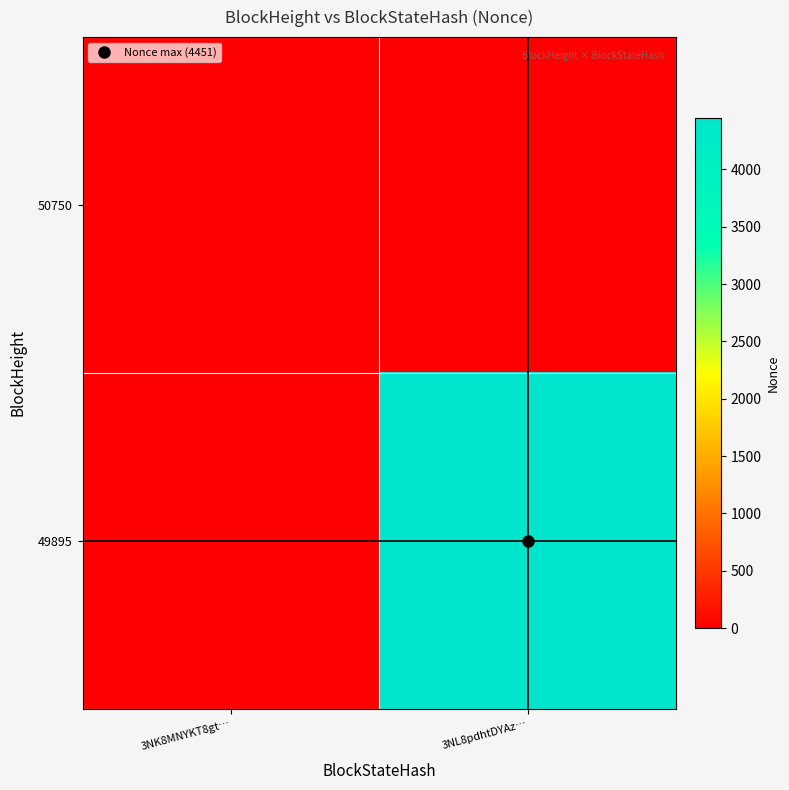

Reading left to right, extract all data points from this chart.

50750: 3NK8MNYKT8gt…=0	3NL8pdhtDYAz…=0
49895: 3NK8MNYKT8gt…=0	3NL8pdhtDYAz…=4451